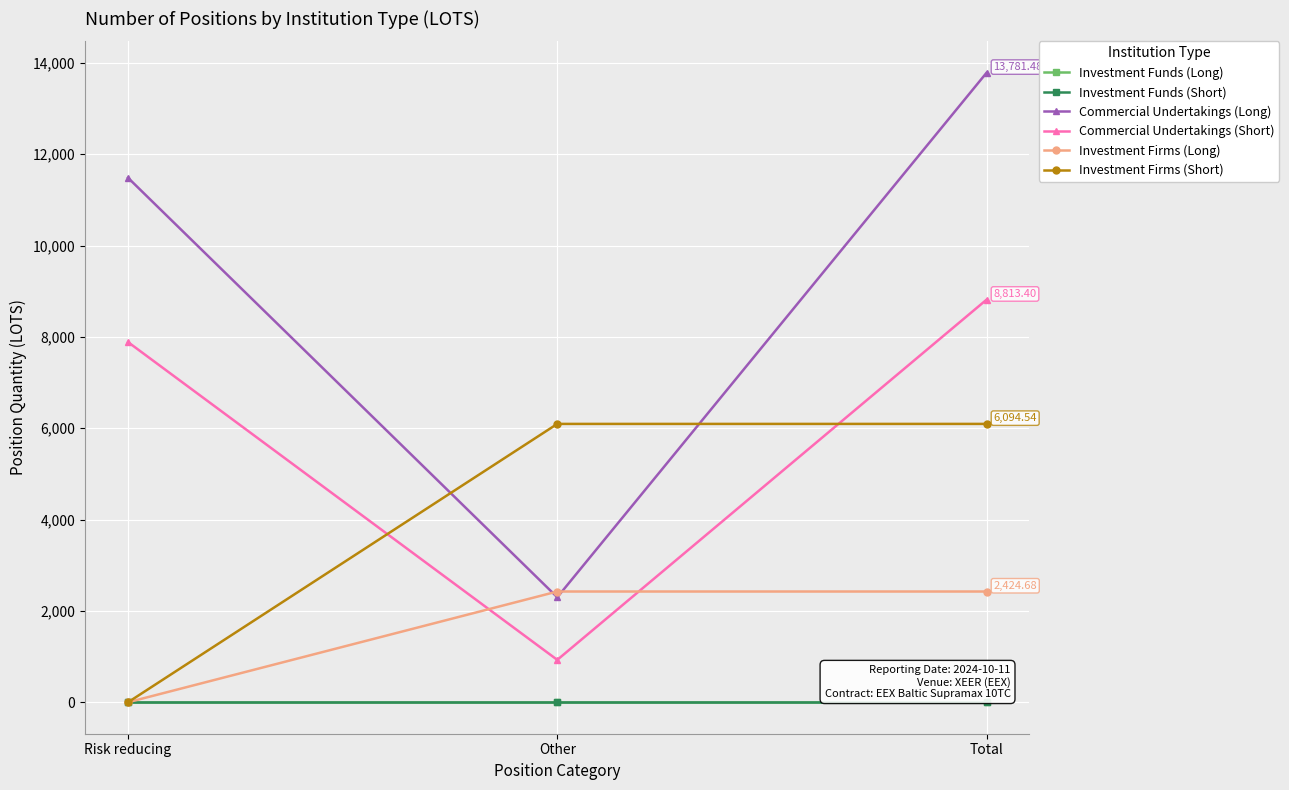

What is the label of the 2nd point from the left?

Other